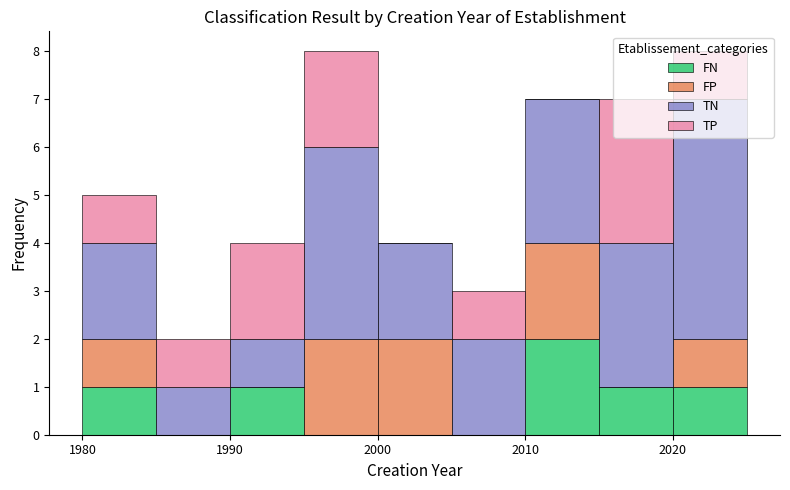

Reading left to right, list every stacked bar in this chart as the range it spans on the x-axis followed by its total height. The values are not printed on the chart, so give them approximately, as read against the axis.

1980 to 1985: 5
1985 to 1990: 2
1990 to 1995: 4
1995 to 2000: 8
2000 to 2005: 4
2005 to 2010: 3
2010 to 2015: 7
2015 to 2020: 7
2020 to 2025: 8